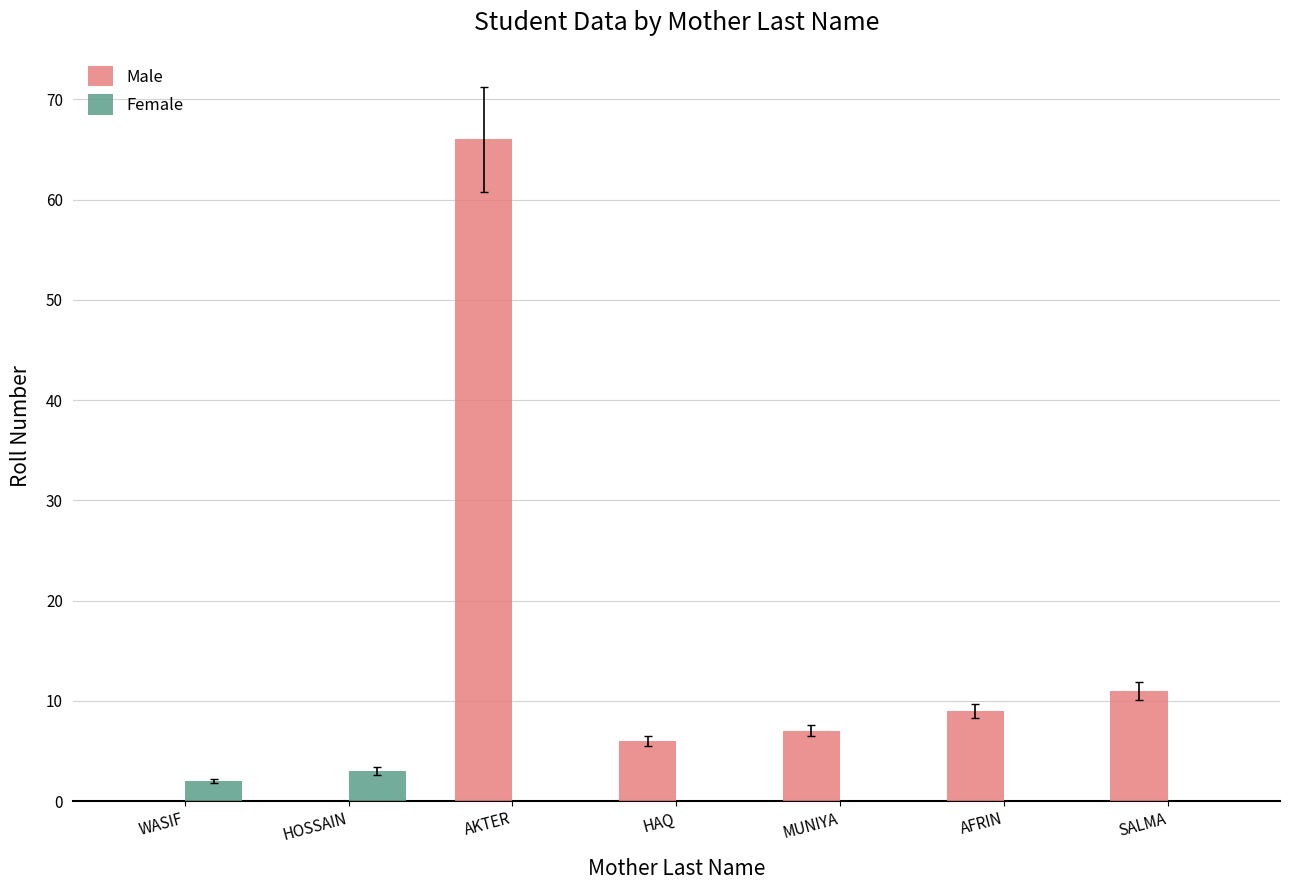

Reading right to left, extract all data points from this chart.

Male: 11	9	7	6	66	0	0
Female: 0	0	0	0	0	3	2